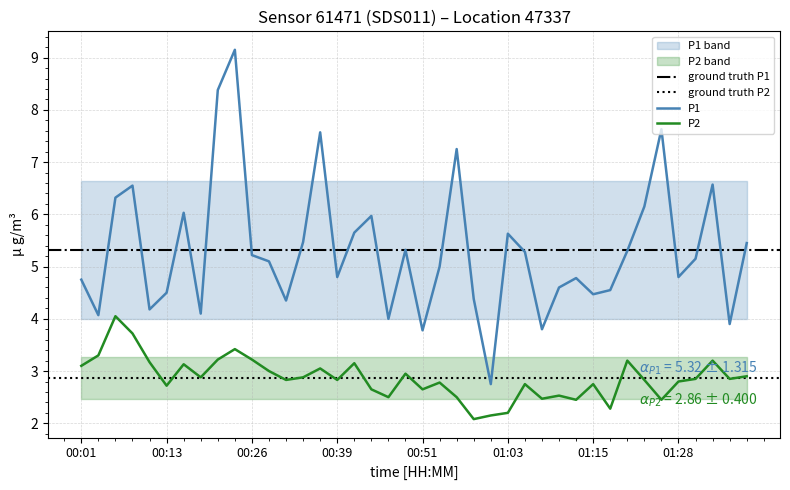

What is the minimum value for P2?

2.1